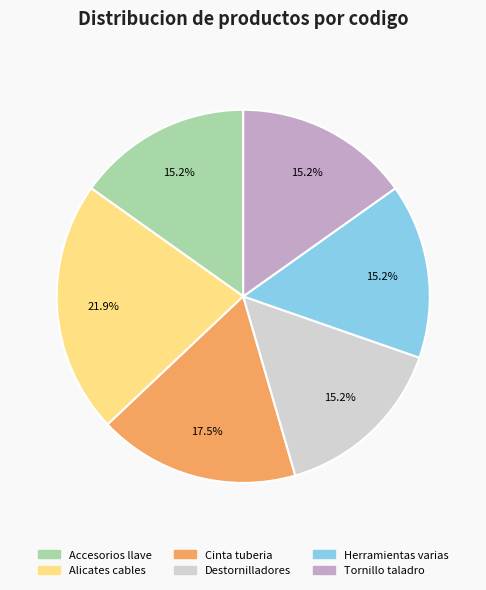

Does any single category account for the majority?

No